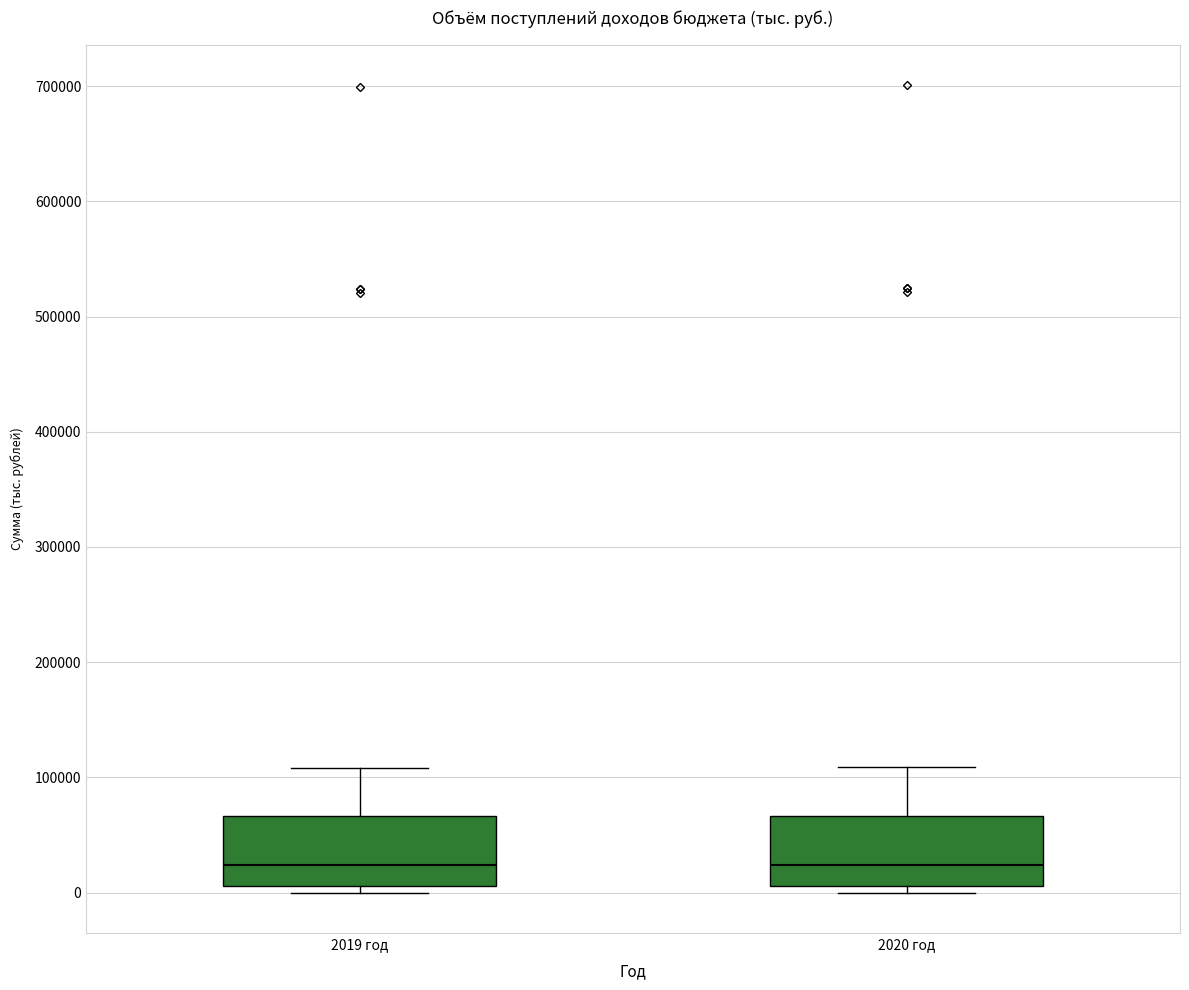

Reading left to right, read every box against the y-axis: the position of its median line, the range the box covers, and the ends of its whiskers. The values are not printed on the chart, so give them approximately, as read against the axis.

2019 год: median 20000, box 10000 to 70000, whiskers 0 to 110000
2020 год: median 20000, box 10000 to 70000, whiskers 0 to 110000